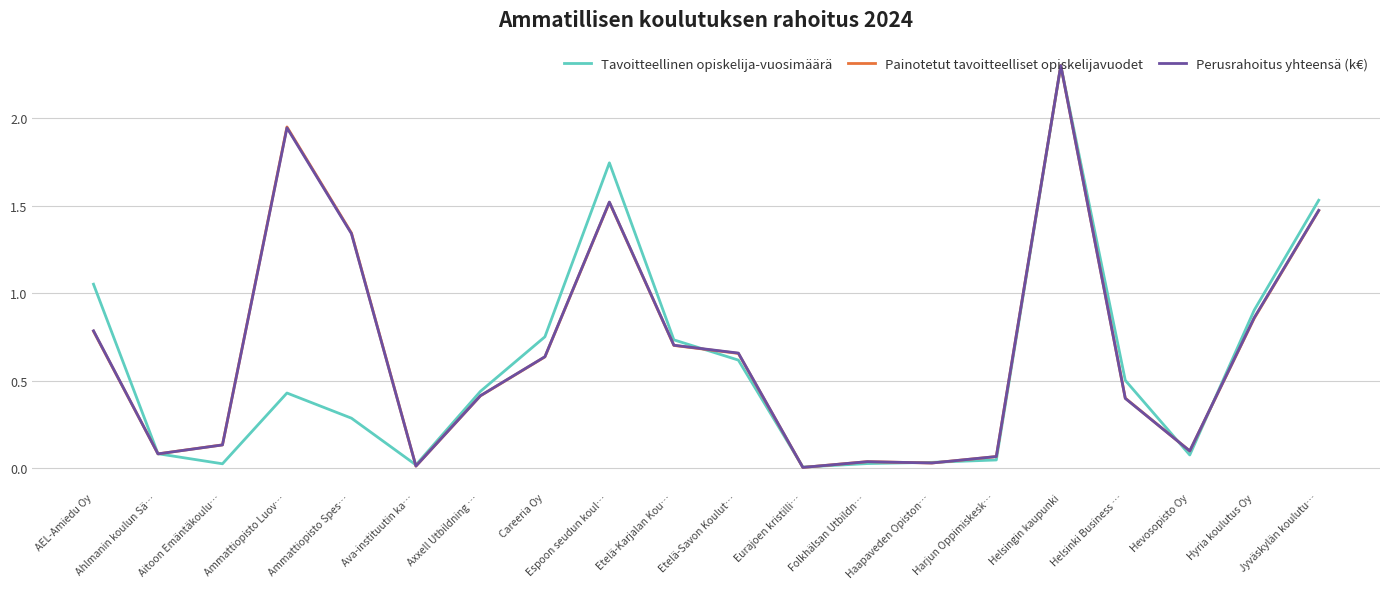

True or false: Tavoitteellinen opiskelija-vuosimäärä and Perusrahoitus yhteensä (k€) cross at least once.

True